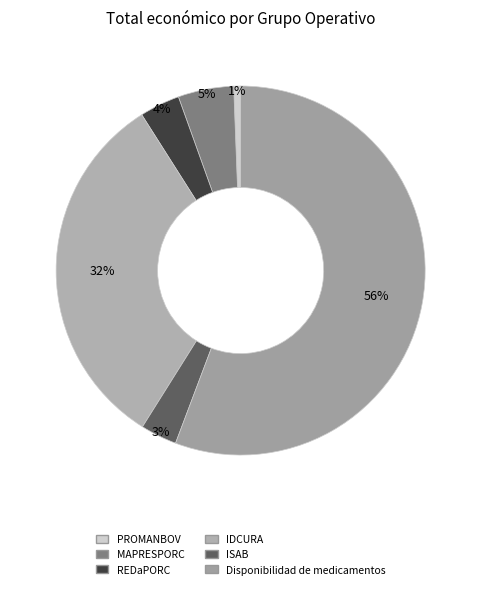

How many slices are in this pie chart?

6